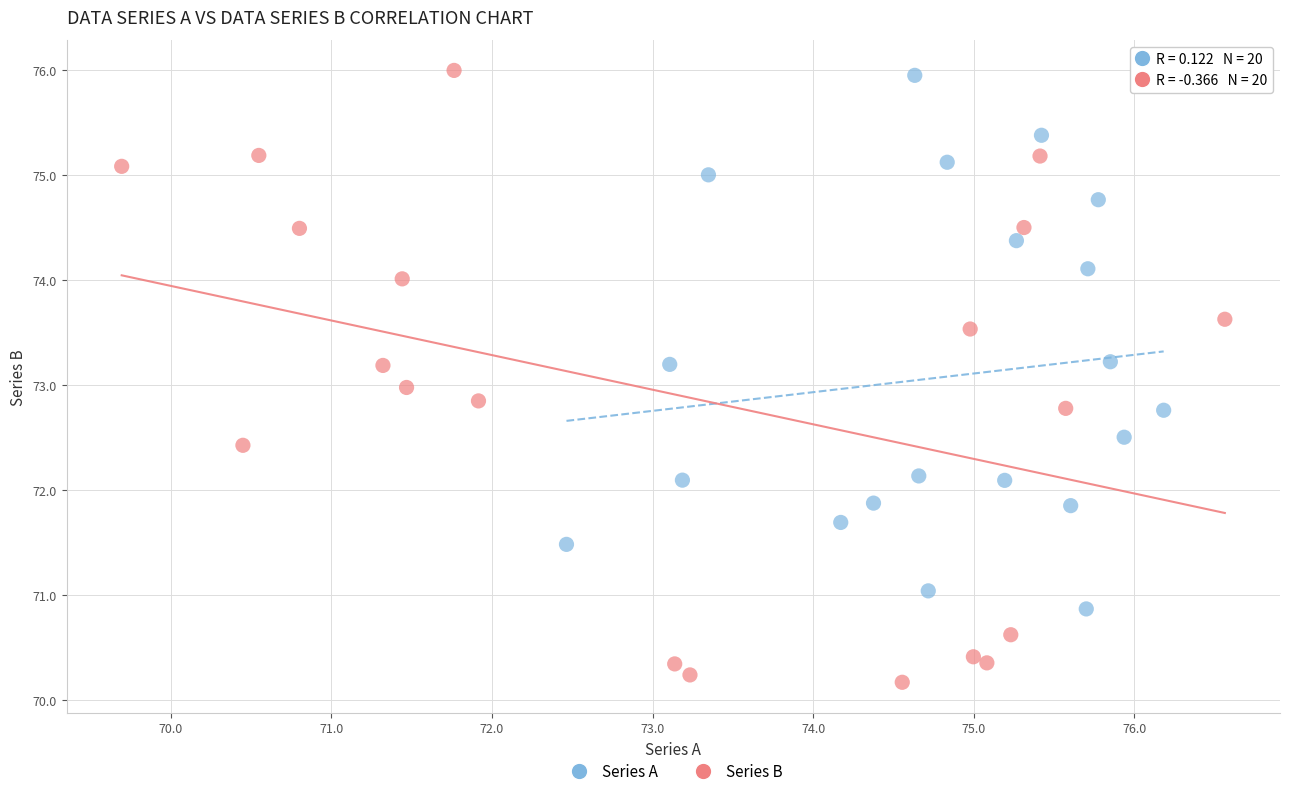

Which series has the largest Y range (max minus min)?

Series B